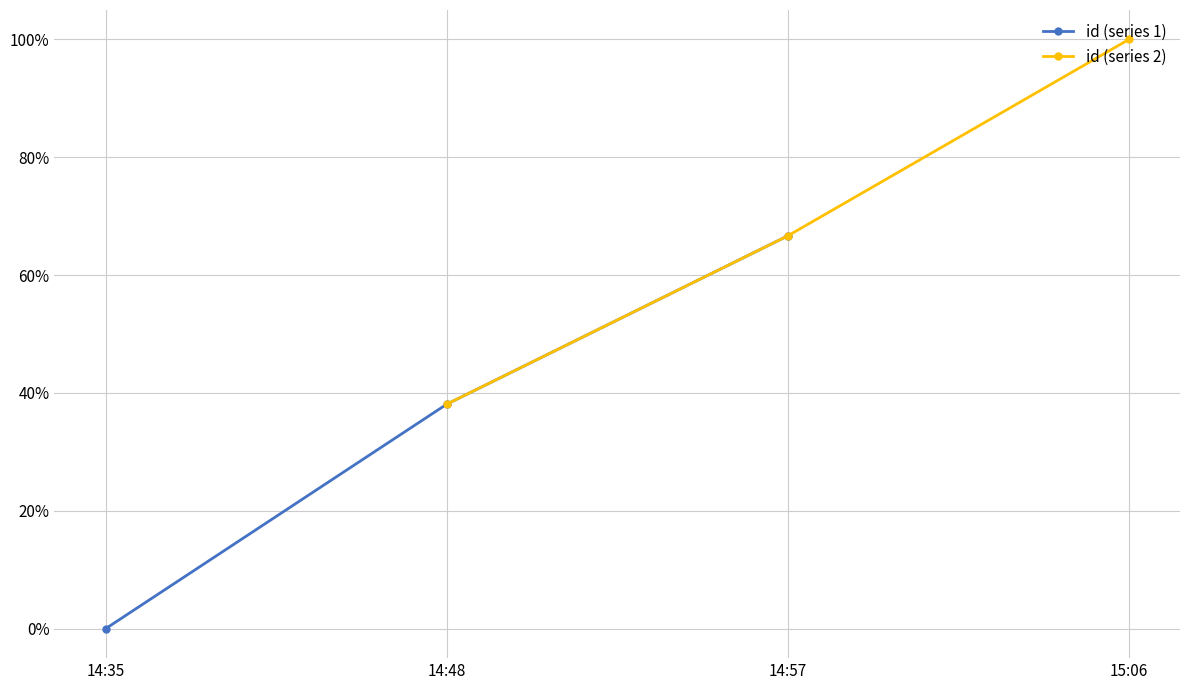

Which series changed the most between 14:35 and 14:48?

id (series 1)